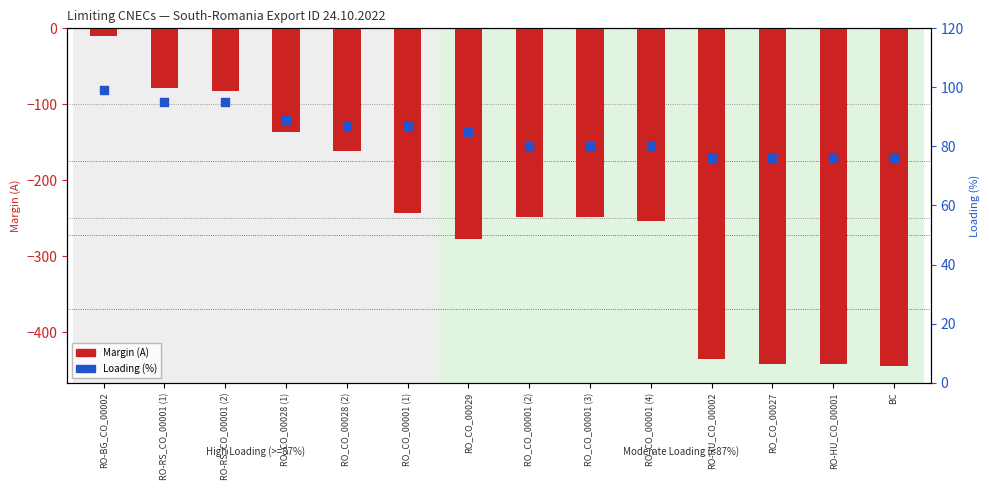

At how many categories does at least one series exceed -213?

14